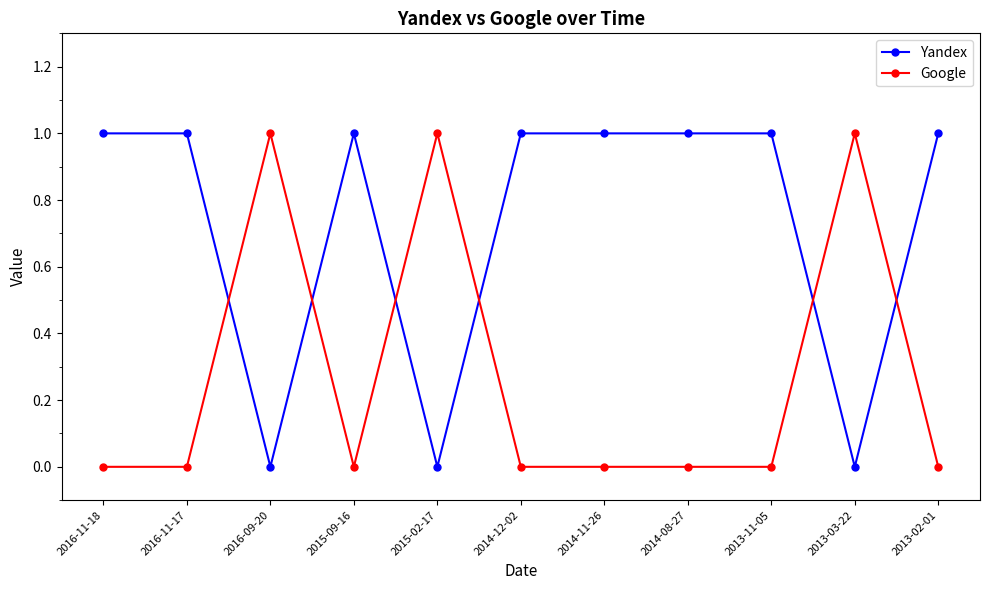

What is the label of the 7th point from the right?

2015-02-17